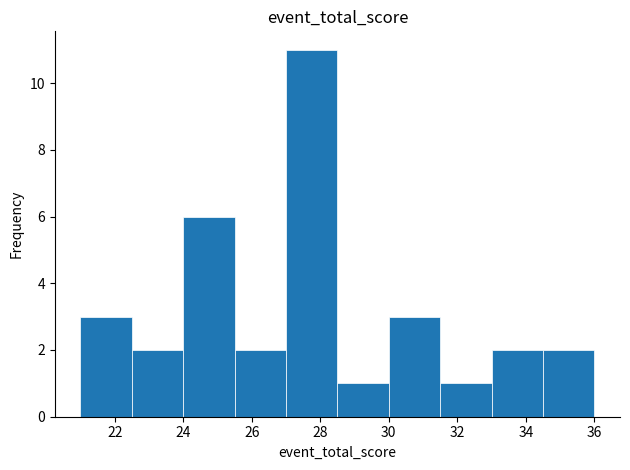

Reading left to right, list every bar in this chart as the range it spans on the x-axis followed by its height. Neither the bar edges nor the heights are printed on the chart, so give them approximately, as read against the axes.

21.0 to 22.5: 3
22.5 to 24.0: 2
24.0 to 25.5: 6
25.5 to 27.0: 2
27.0 to 28.5: 11
28.5 to 30.0: 1
30.0 to 31.5: 3
31.5 to 33.0: 1
33.0 to 34.5: 2
34.5 to 36.0: 2